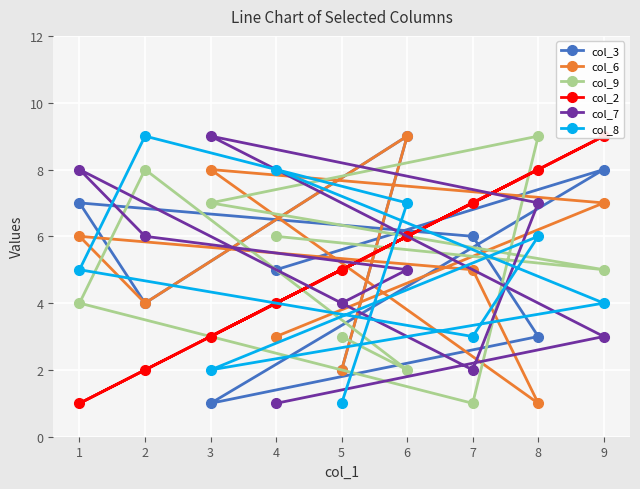

True or false: col_8 has more than 2 points higher than both neighbors.

False